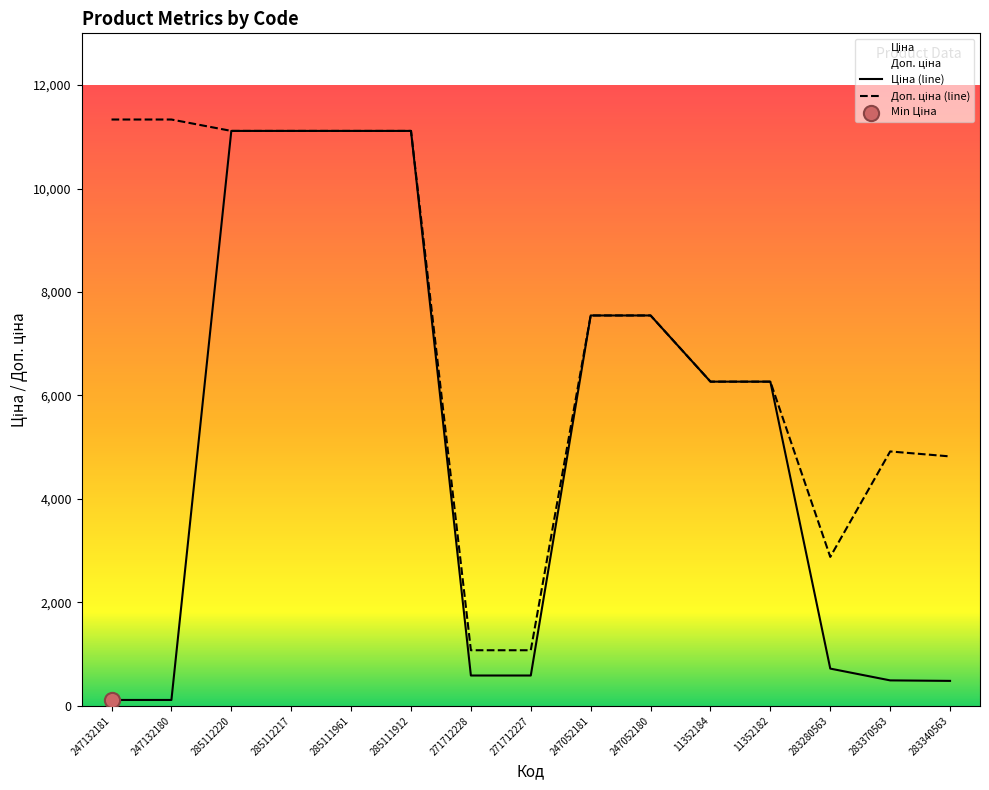

At which category is the sum across all series the highest?

285112220